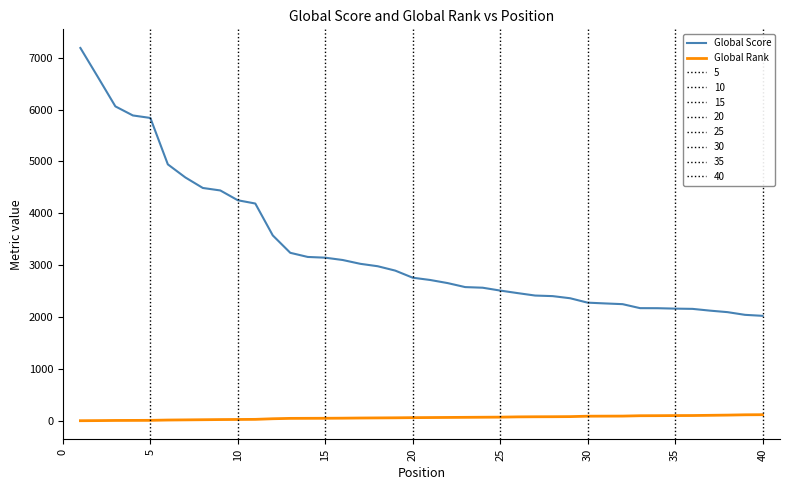

True or false: Global Rank and Global Score cross at least once.

False